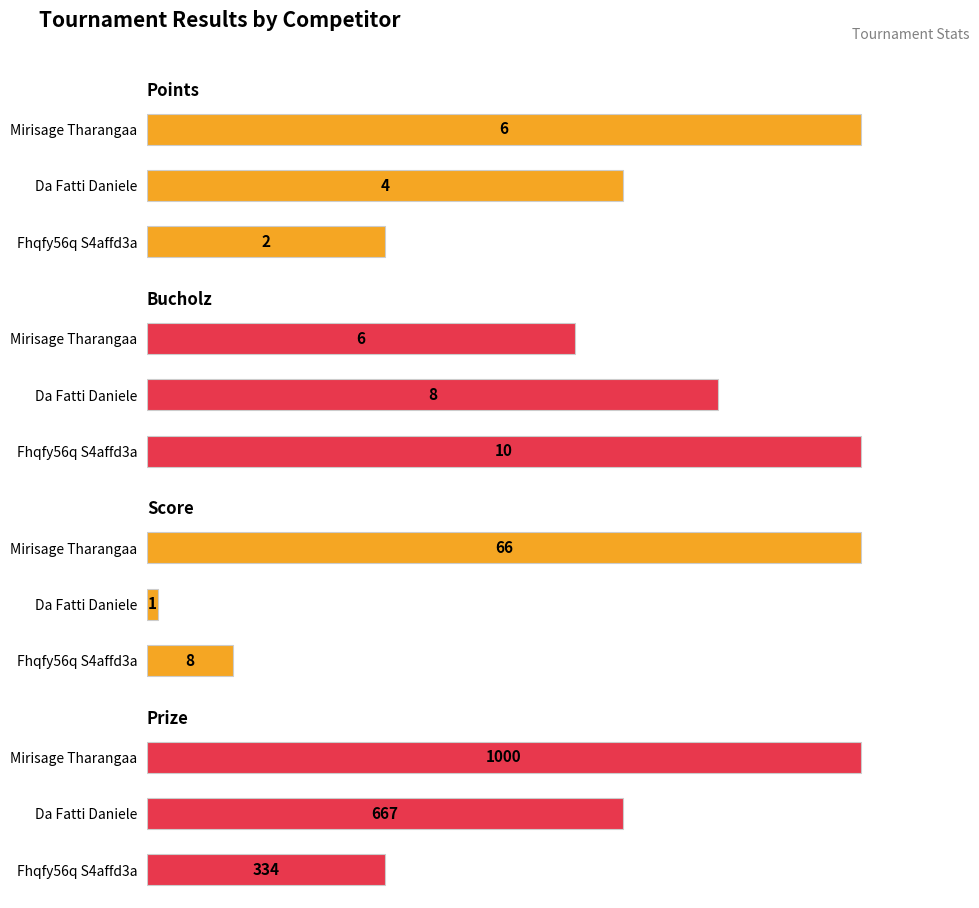

Count the Prize values in the range 334 to 1000.

3